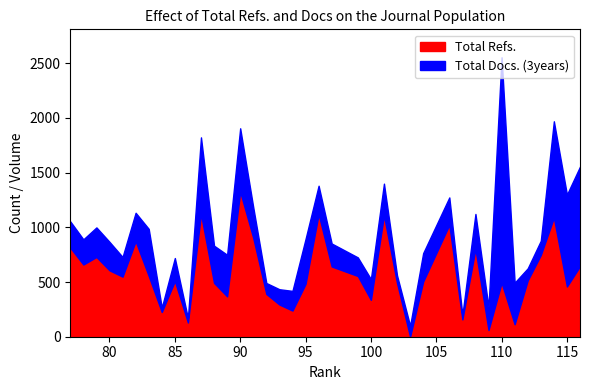

In Total Refs., how many points are lower than both neighbors (excluding endpoints)?

12